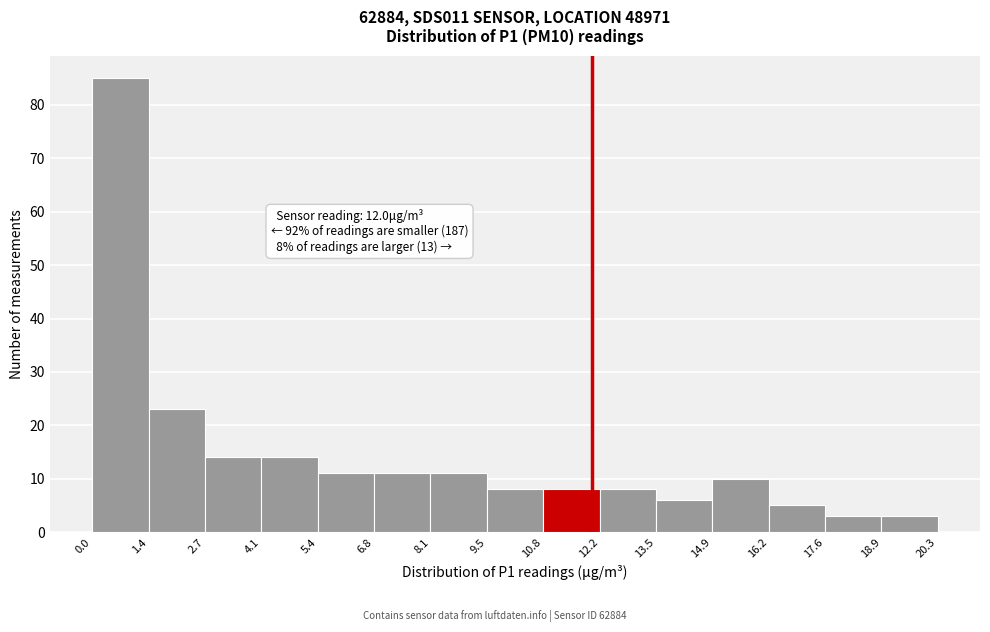

Over which range of the x-axis is the bar tallest?

0.0 to 1.4